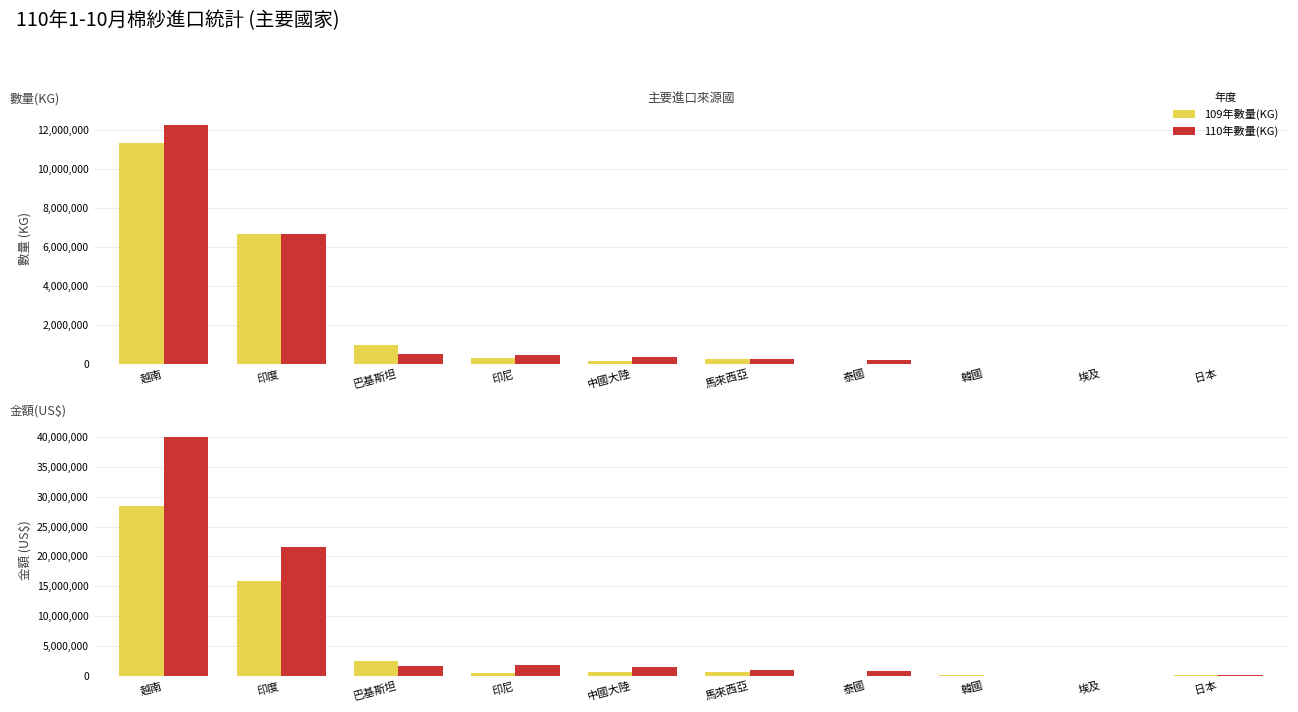

Reading left to right, what are all the values shown in this chart?

109年數量(KG): 11338987	6647719	988682	294802	173182	264918	0	21099	5736	8299
110年數量(KG): 12265488	6657125	518653	463660	344970	273775	227673	9720	6293	2045
109年金額(US$): 28395300	15851000	2471300	556600	655500	677100	0	117200	46900	221800
110年金額(US$): 40023600	21504300	1639800	1882600	1431600	913400	819900	59300	63700	103300